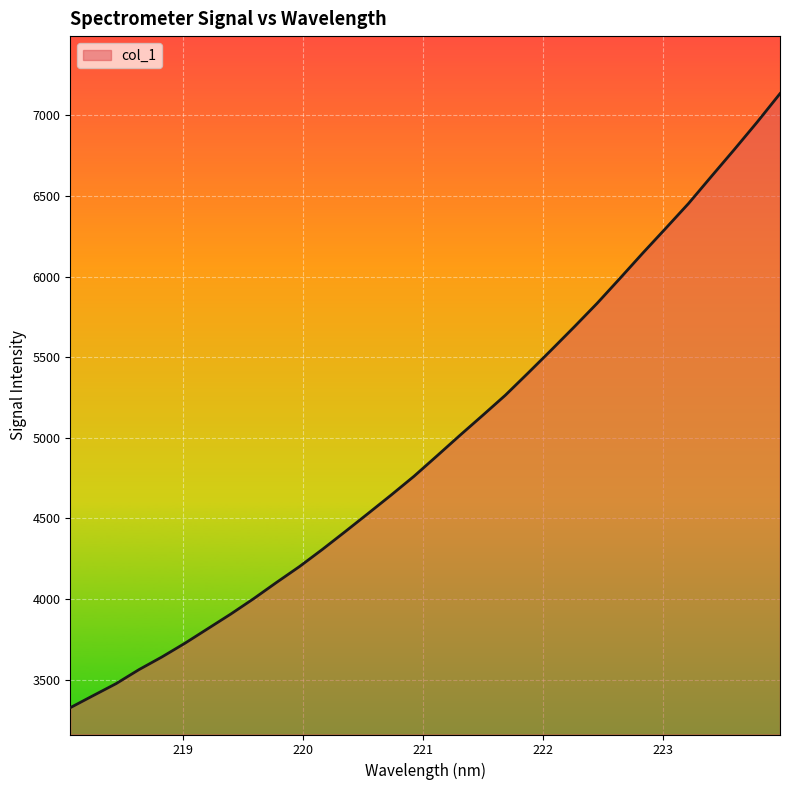

What is the maximum value shown in the chart?

7135.0